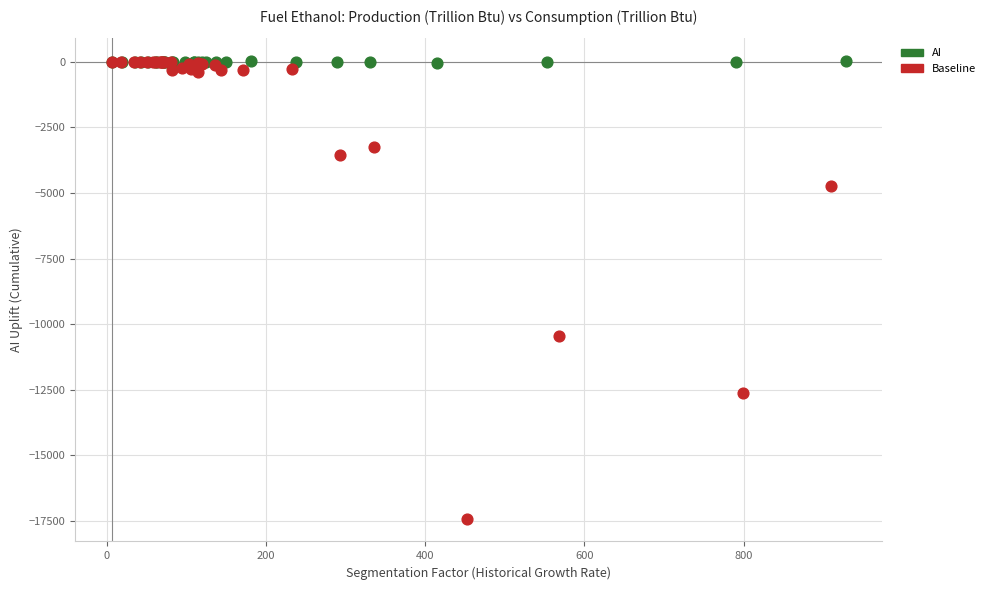

What are all the series names shown in the legend?

AI, Baseline